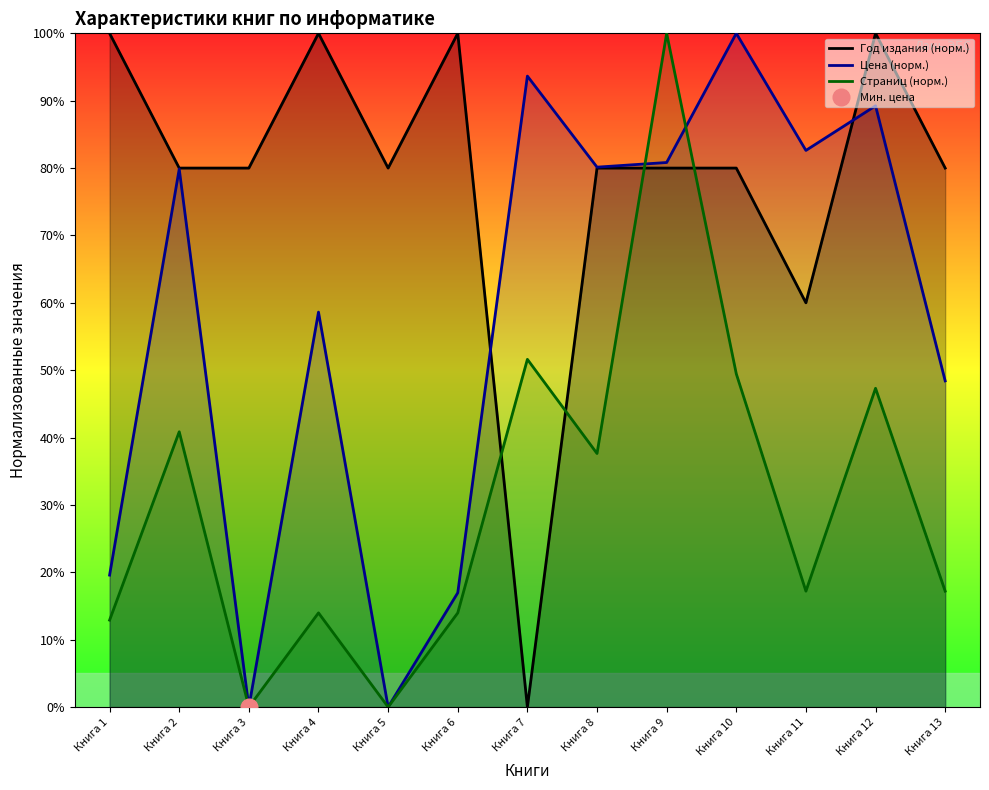

Which label corresponds to the largest value in the chart?

Книга 1